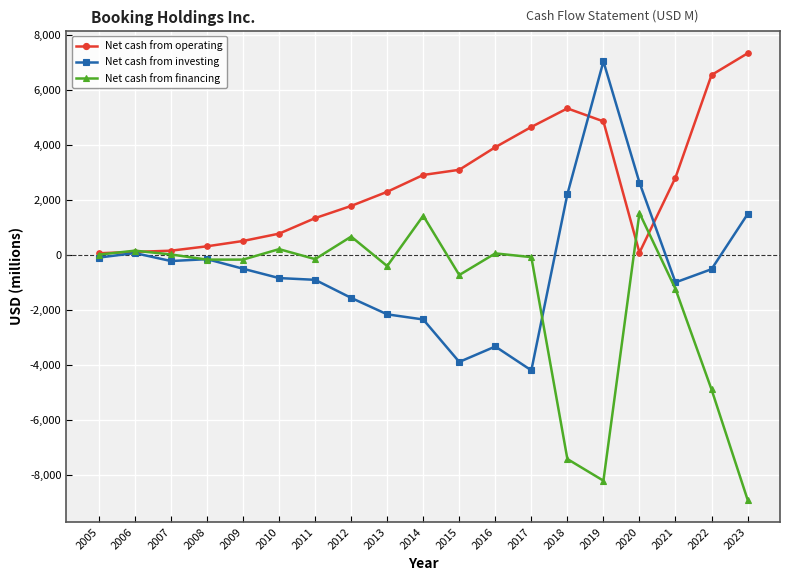

What is the smallest value displayed?

-8909